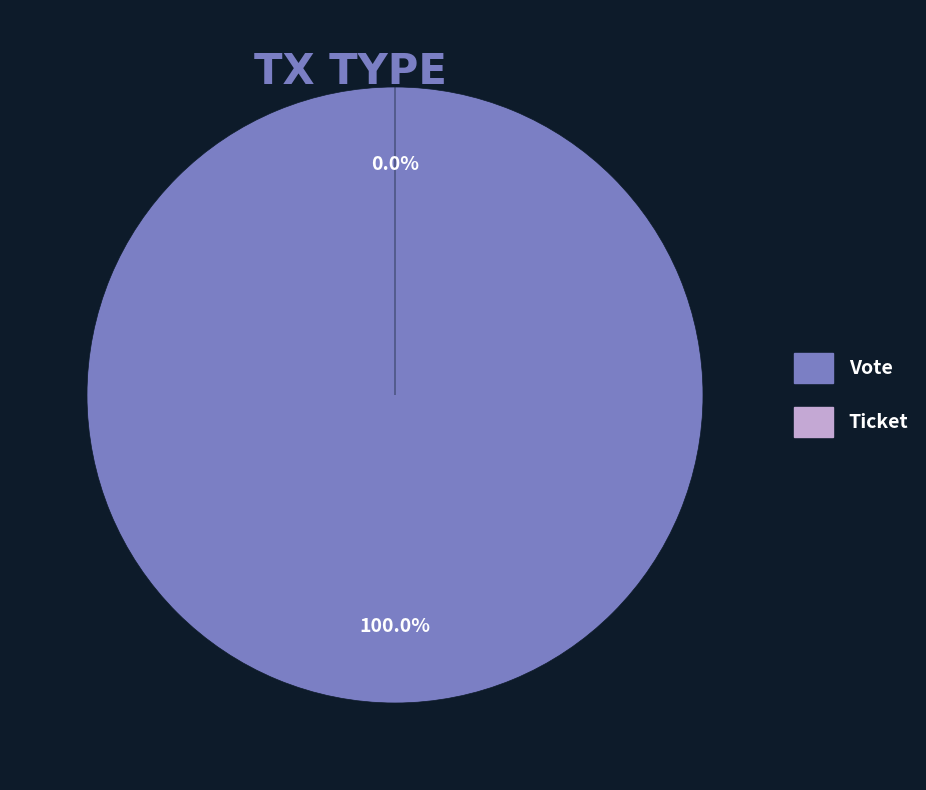

Rank the categories by value from lowest to highest.

Ticket, Vote